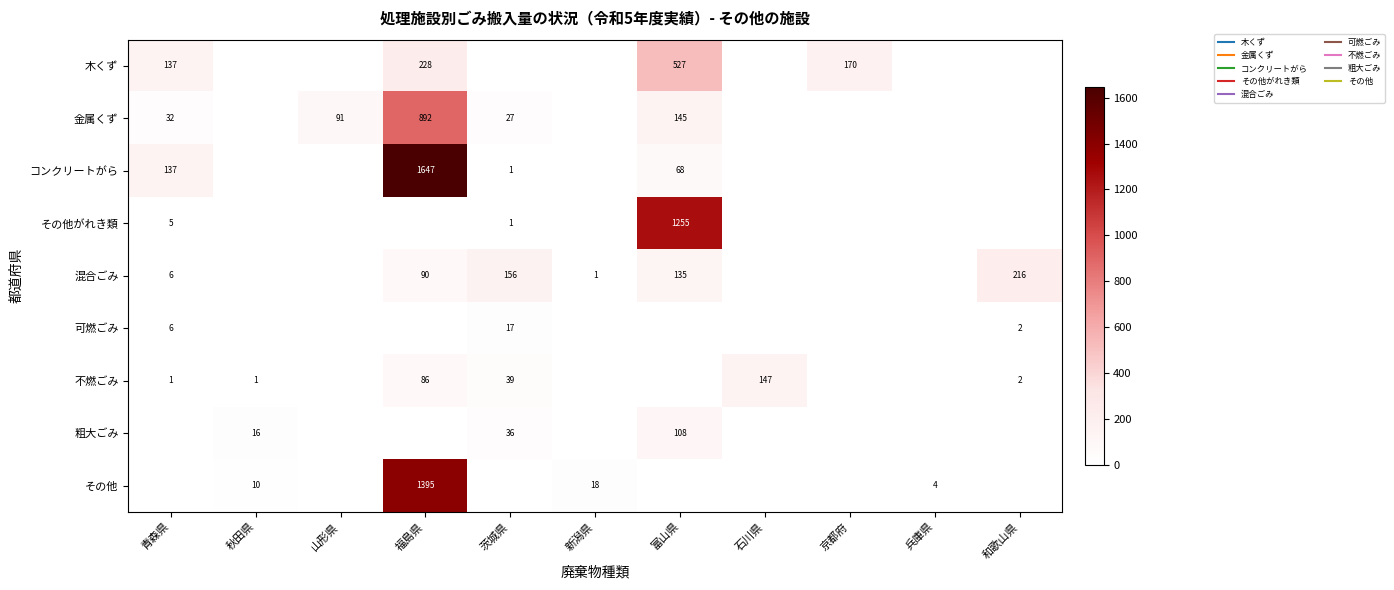

At which category is the sum across all series the highest?

福島県